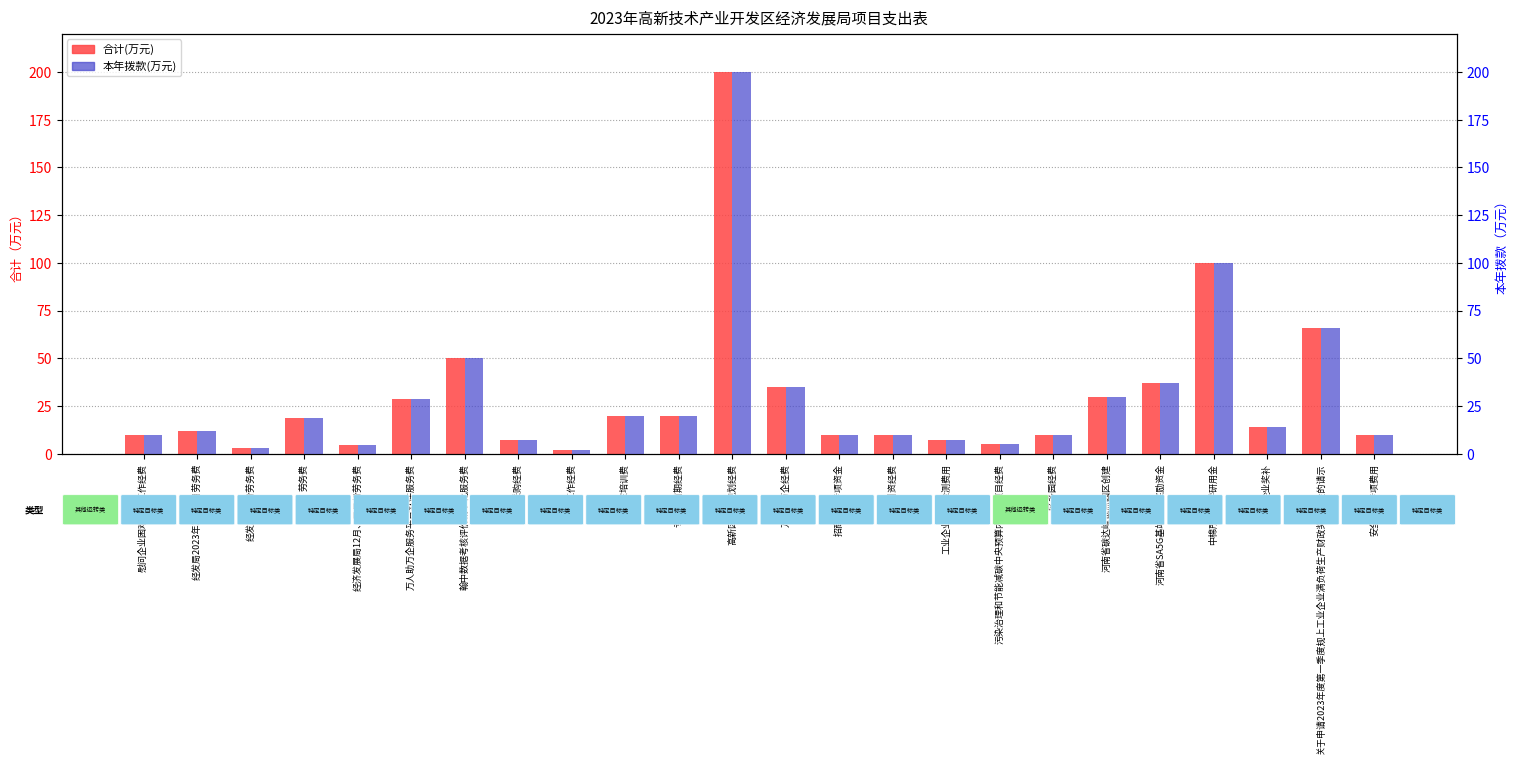

What are all the series names shown in the legend?

合计(万元), 本年拨款(万元)